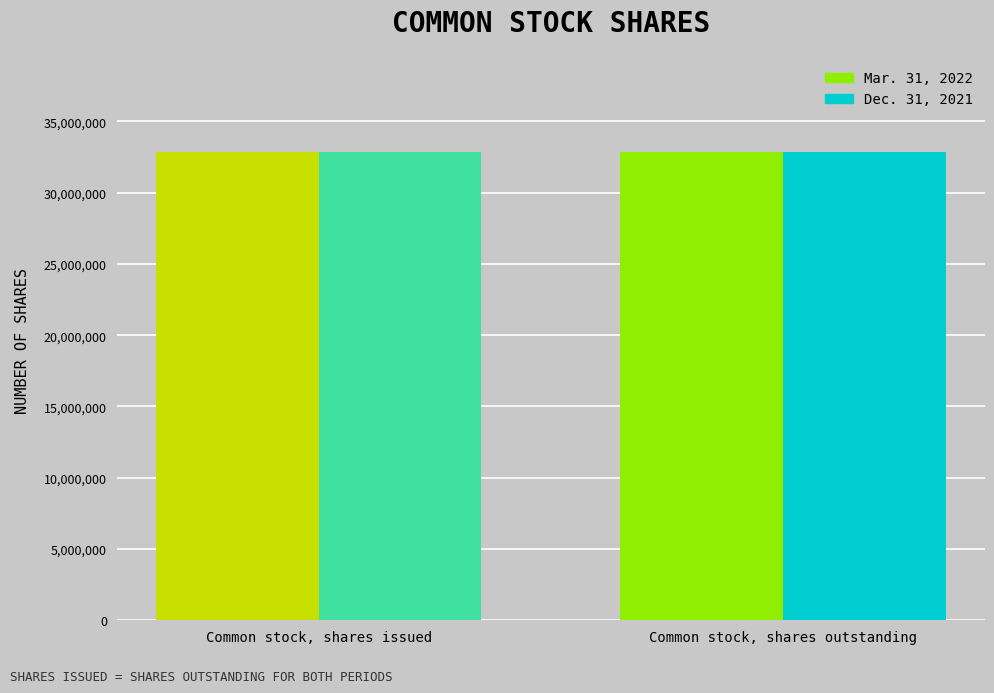

Reading left to right, what are all the values shown in this chart?

Mar. 31, 2022: Common stock, shares issued=32821113	Common stock, shares outstanding=32821113
Dec. 31, 2021: Common stock, shares issued=32826325	Common stock, shares outstanding=32826325